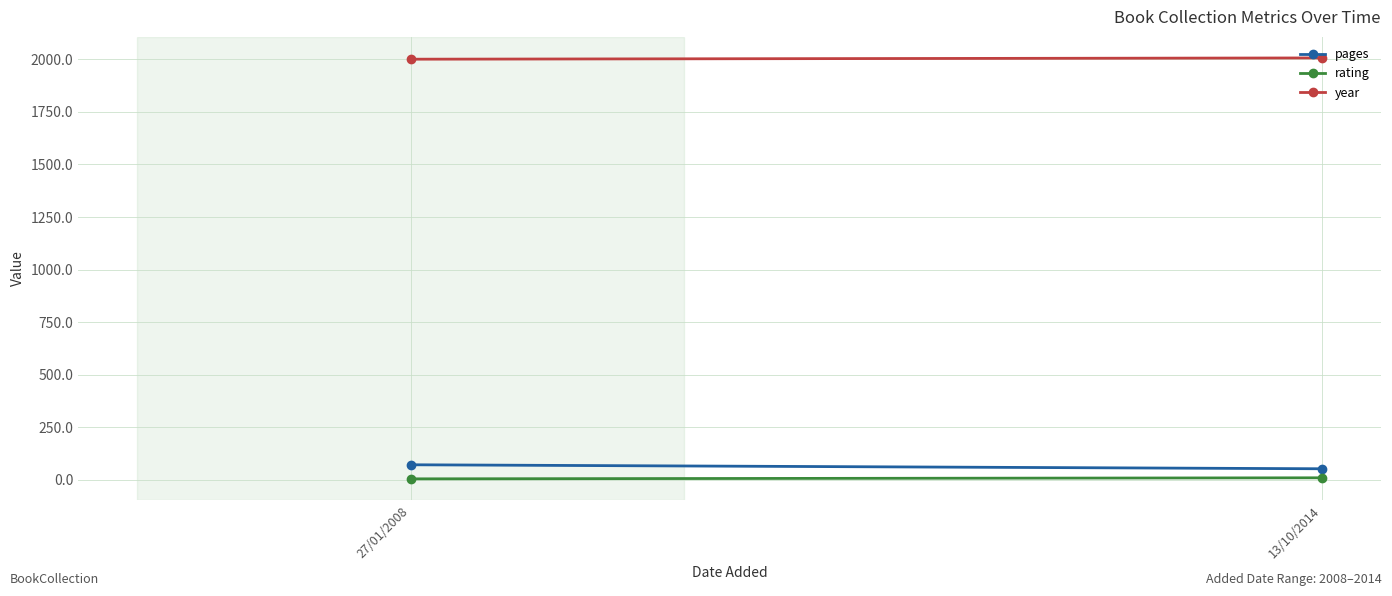

How many lines are shown in the chart?

3